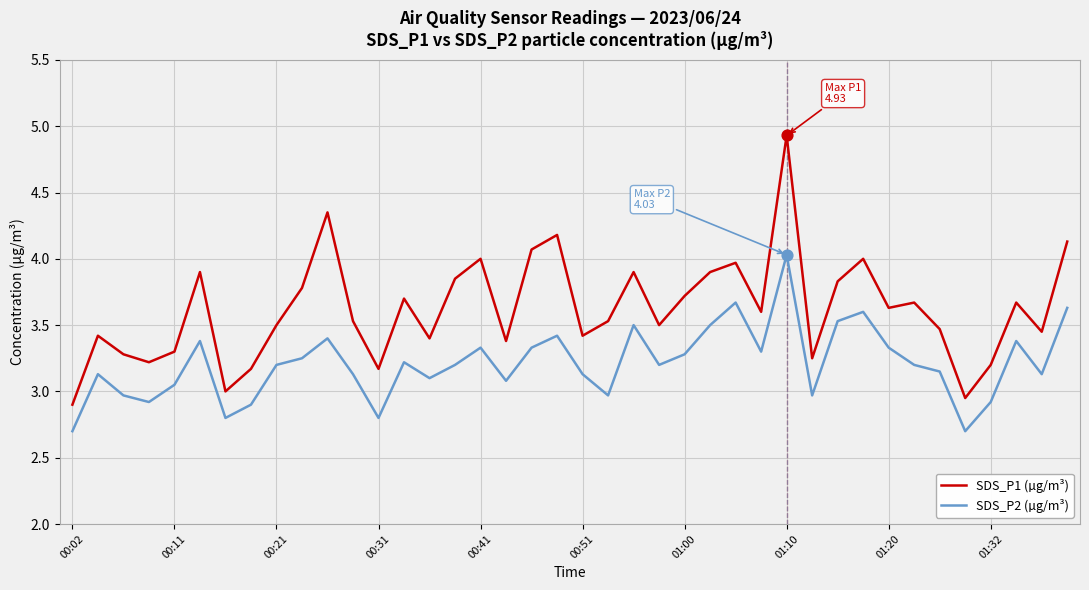

Which series has the widest spread of values?

SDS_P1 (µg/m³)